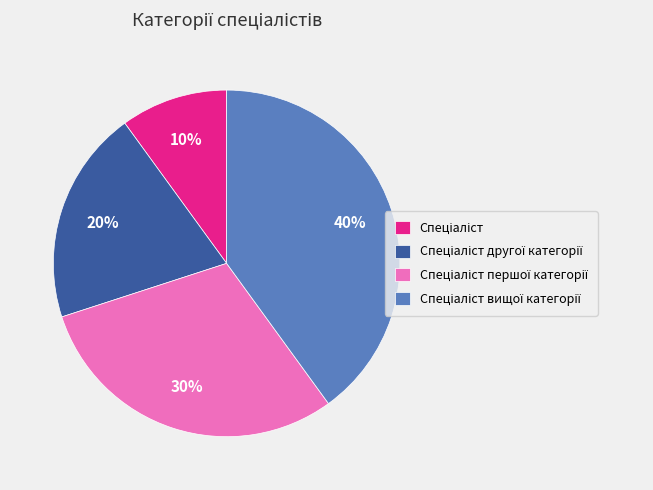

How many segments does this pie chart have?

4